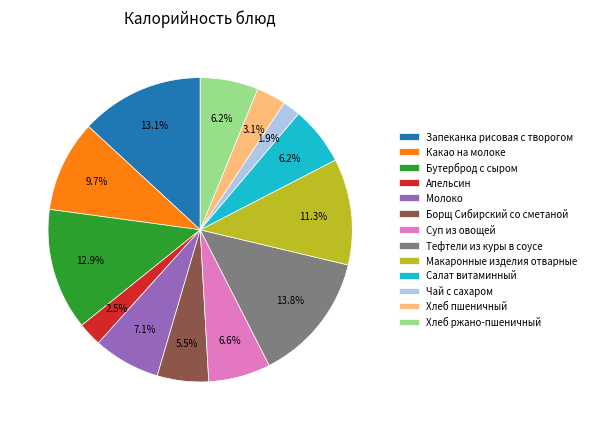

To the nearest percent, what is the combined percentage of Борщ Сибирский со сметаной and Чай с сахаром?

7%